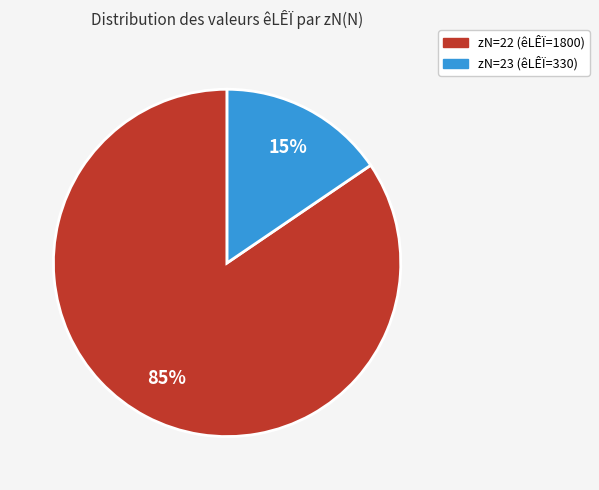

How many segments does this pie chart have?

2